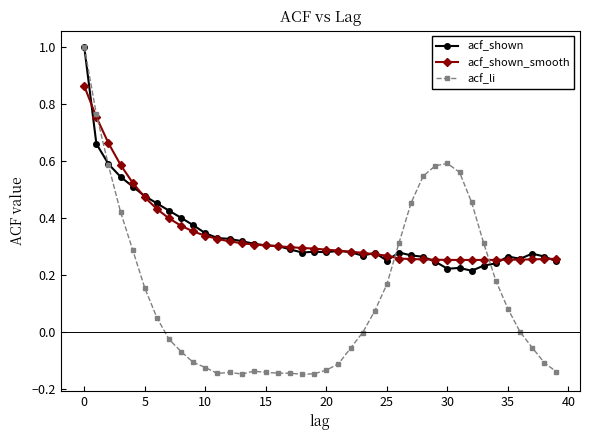

What is the maximum value shown in the chart?

1.0